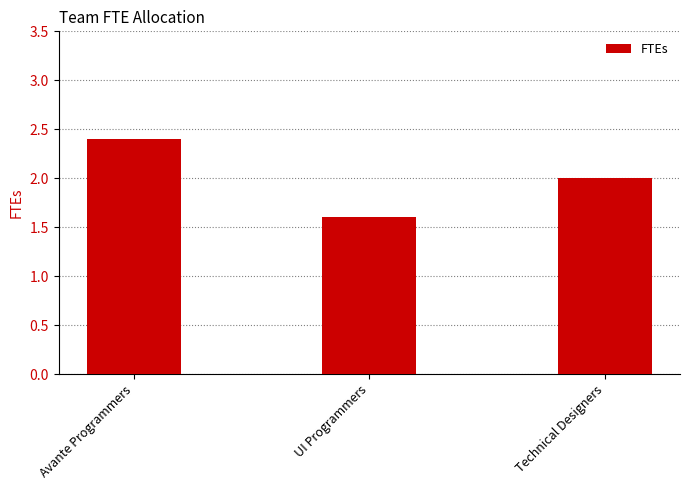

The chart shows a value of 1.6 at UI Programmers. True or false?

True